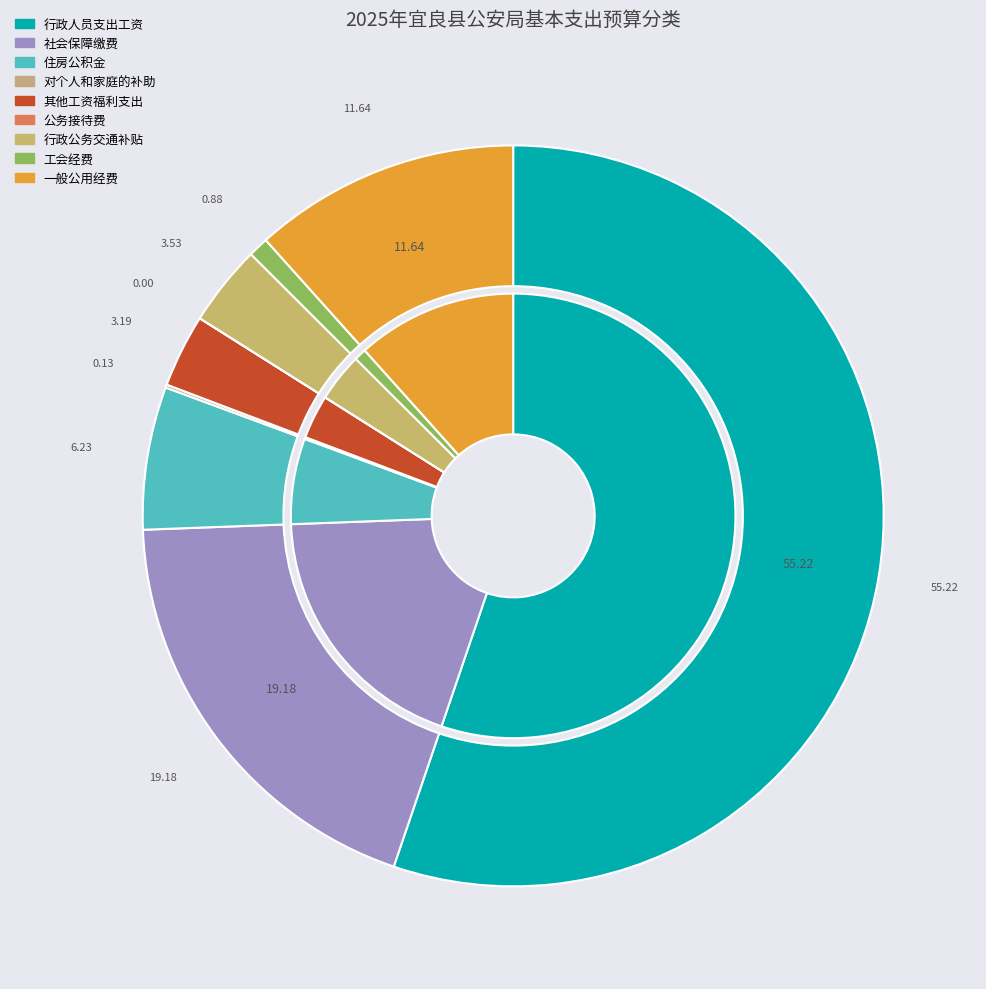

How many slices are in this pie chart?

9